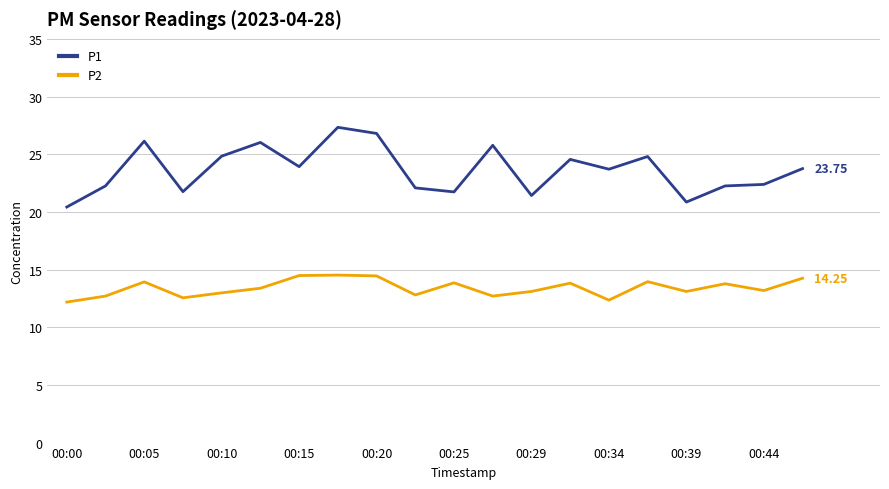

True or false: P2 and P1 cross at least once.

False